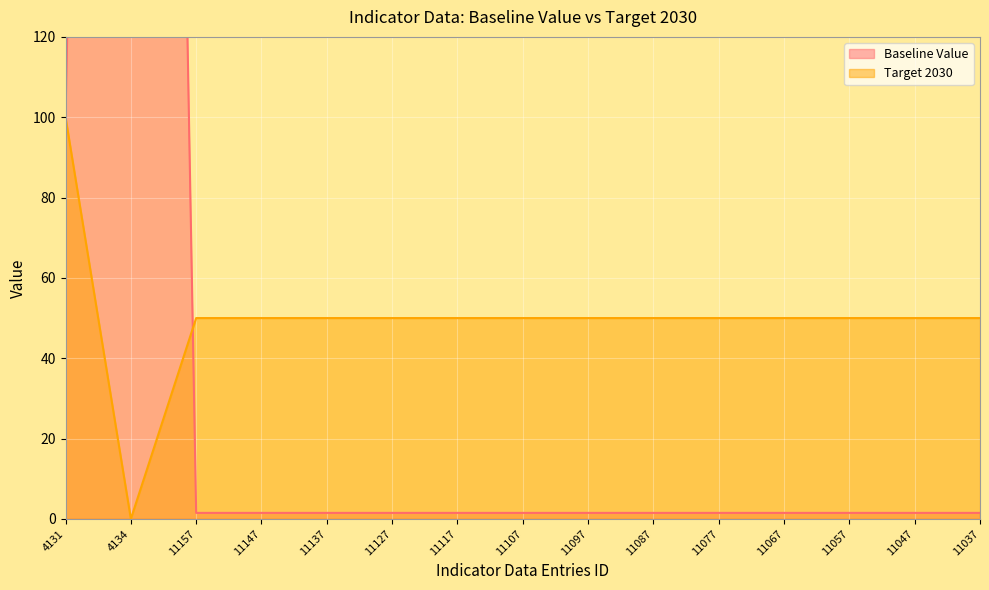

Does the chart display data point markers on the line(s)?

No